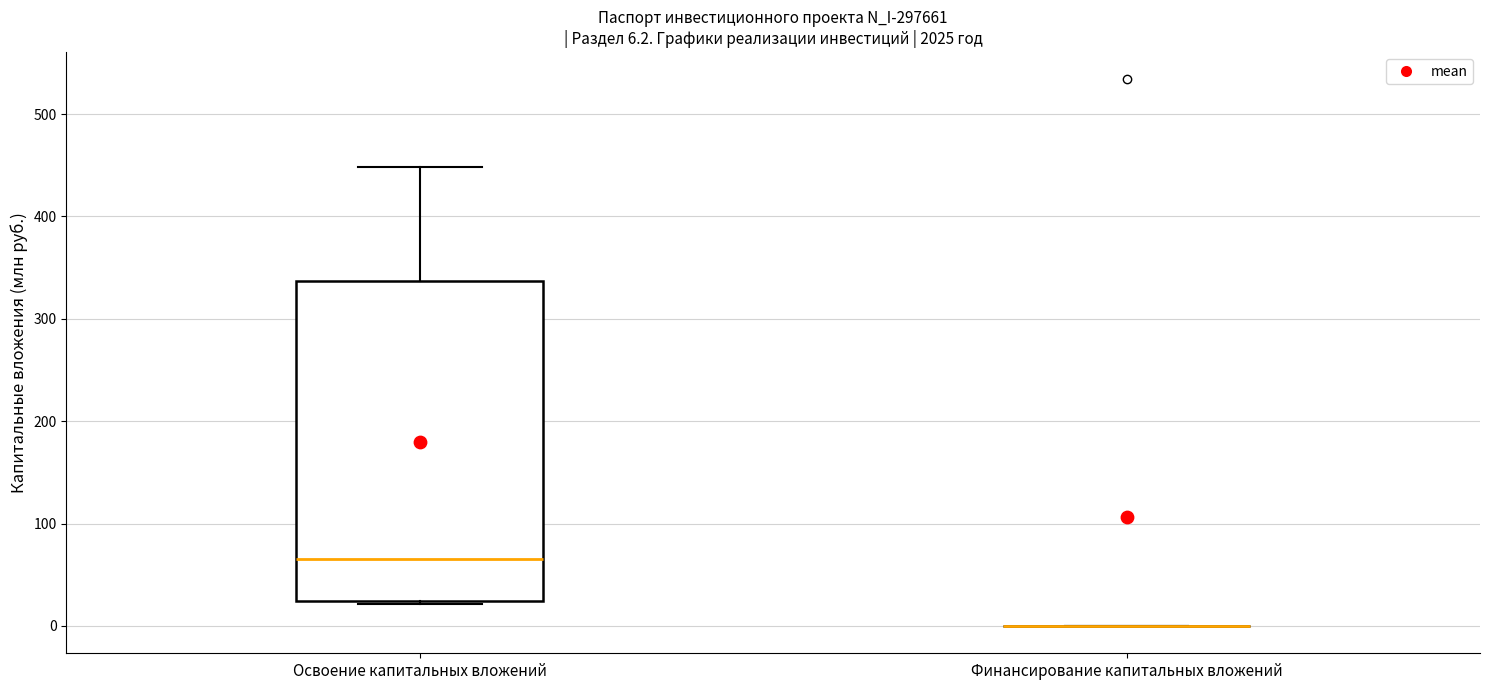

Which box is the tallest, from its lower edge to its upper edge?

Освоение капитальных вложений